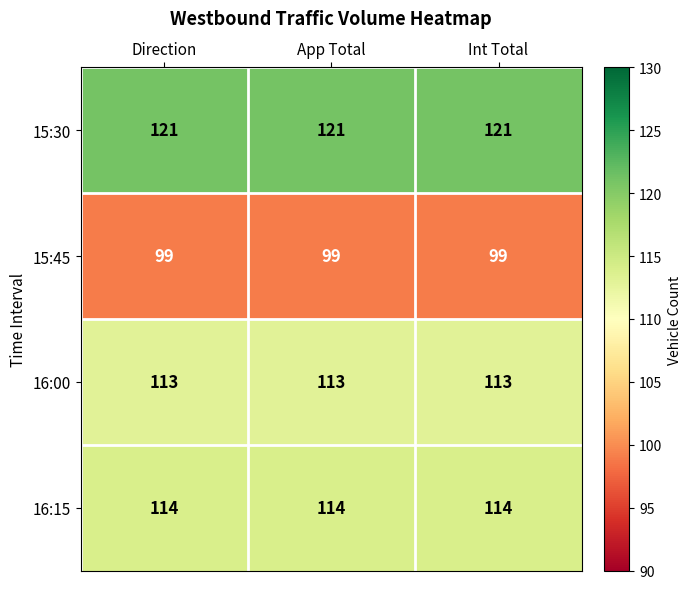

What is the average value of the 15:30 series?

121